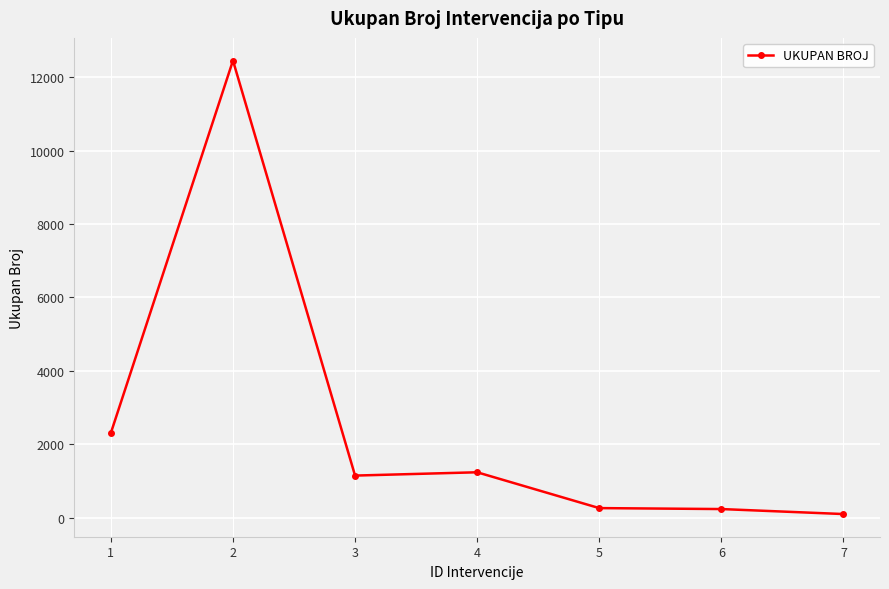

What is the greatest value displayed?

12452